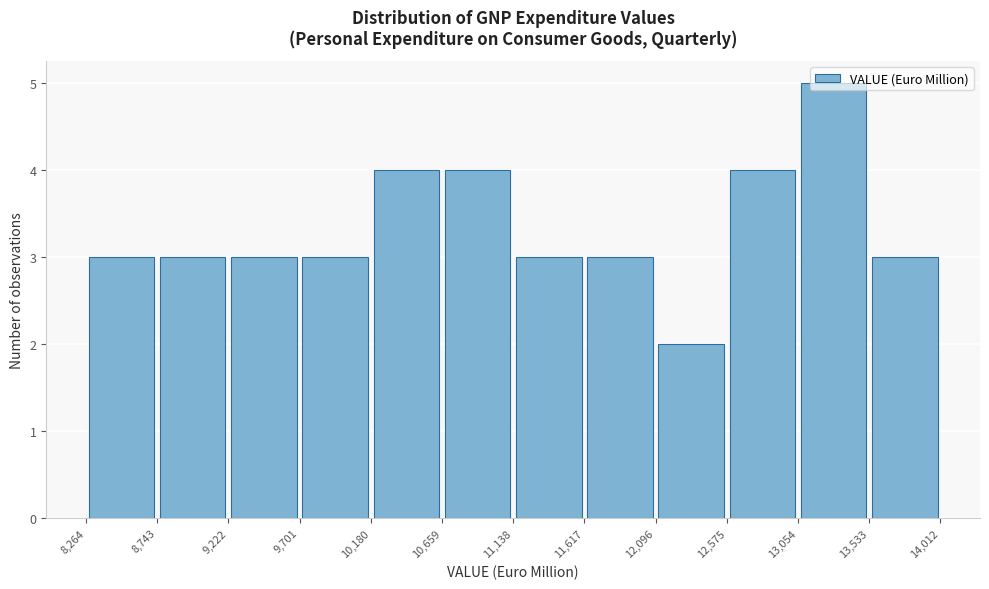

Reading left to right, list every bar in this chart as the range it spans on the x-axis followed by its height. The values are not printed on the chart, so give them approximately, as read against the axis.

8,264 to 8,743: 3
8,743 to 9,222: 3
9,222 to 9,701: 3
9,701 to 10,180: 3
10,180 to 10,659: 4
10,659 to 11,138: 4
11,138 to 11,617: 3
11,617 to 12,096: 3
12,096 to 12,575: 2
12,575 to 13,054: 4
13,054 to 13,533: 5
13,533 to 14,012: 3